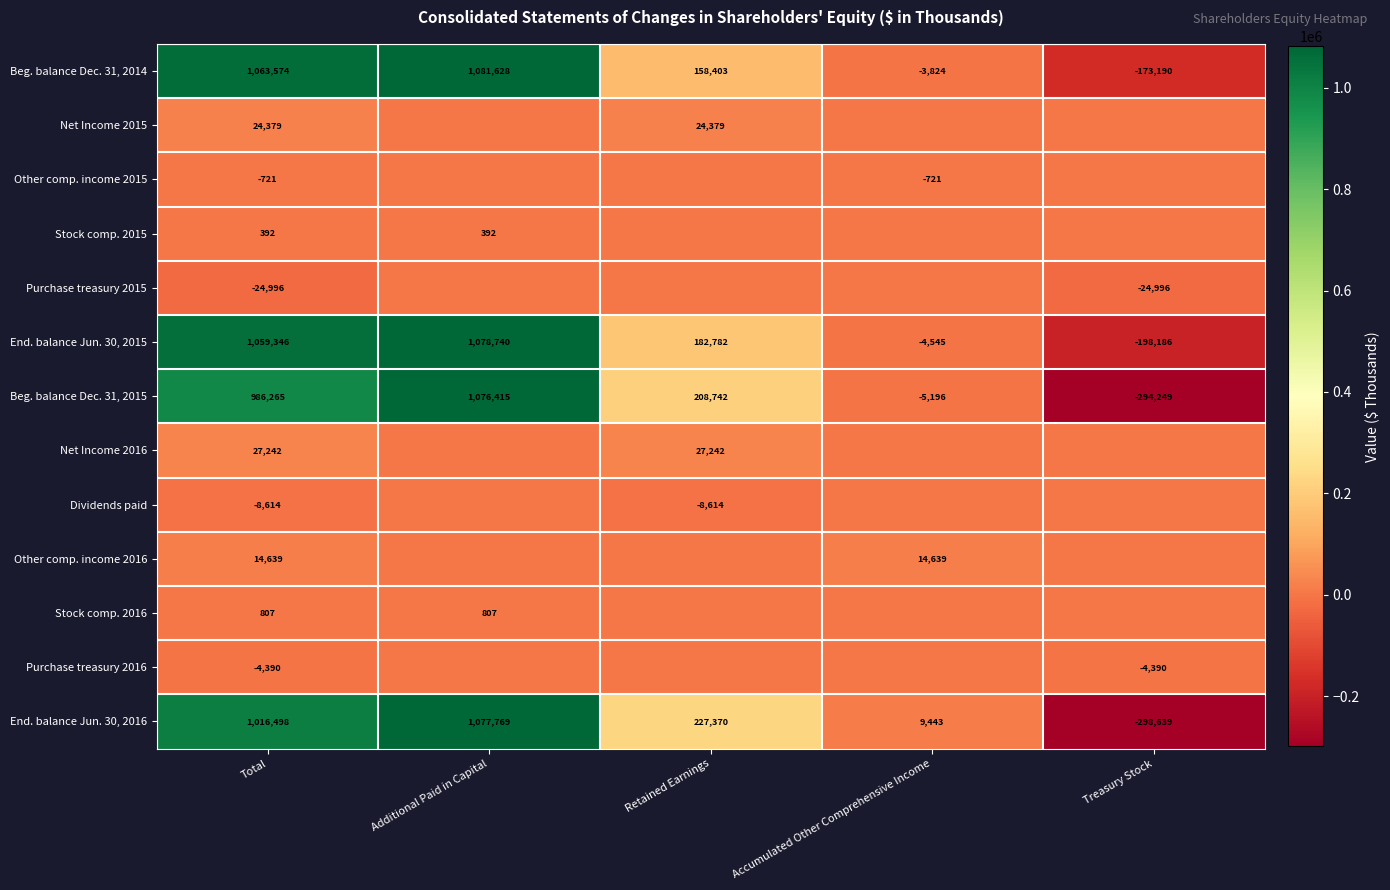

What is the difference between the End. balance Jun. 30, 2016 values at Additional Paid in Capital and Total?

61271